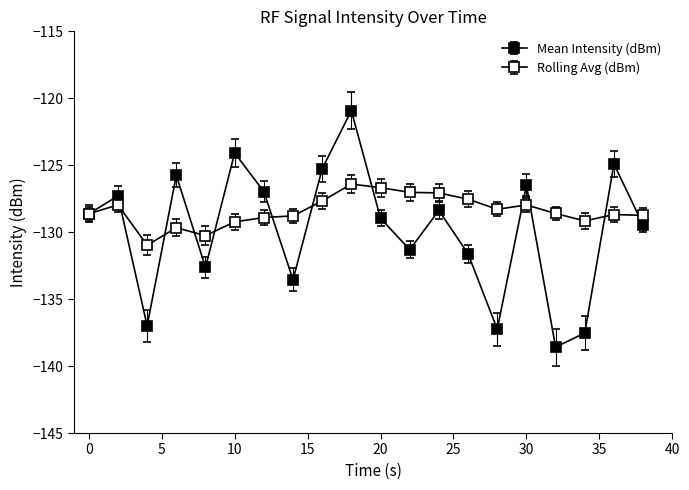

Is this an area chart (filled region under the line)?

No